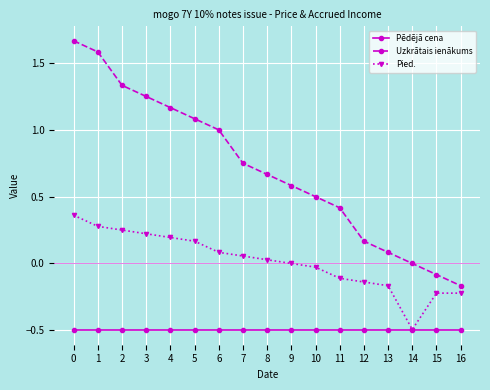

Is the value of Uzkrātais ienākums at 0 greater than the value of Pied. at 4?

Yes